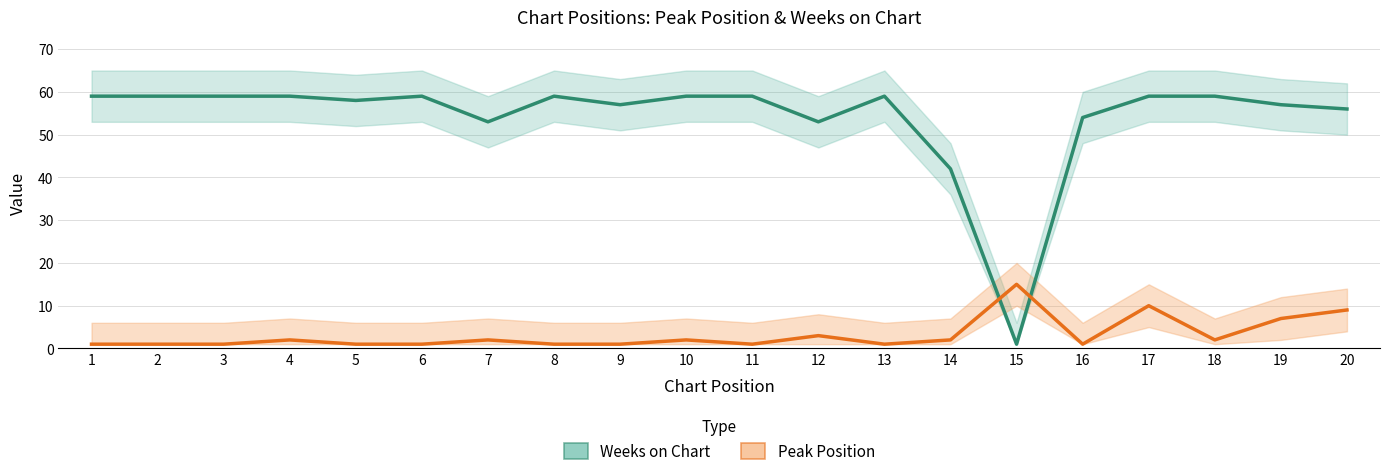

Reading left to right, list all the values displayed in this chart.

Weeks on Chart: 1=59	2=59	3=59	4=59	5=58	6=59	7=53	8=59	9=57	10=59	11=59	12=53	13=59	14=42	15=1	16=54	17=59	18=59	19=57	20=56
Peak Position: 1=1	2=1	3=1	4=2	5=1	6=1	7=2	8=1	9=1	10=2	11=1	12=3	13=1	14=2	15=15	16=1	17=10	18=2	19=7	20=9